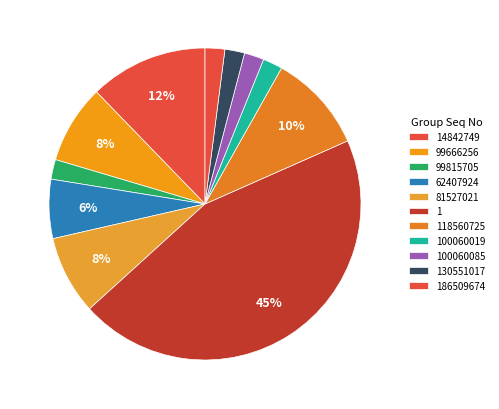

Combined, do 1 and 186509674 account for over 50%?

No